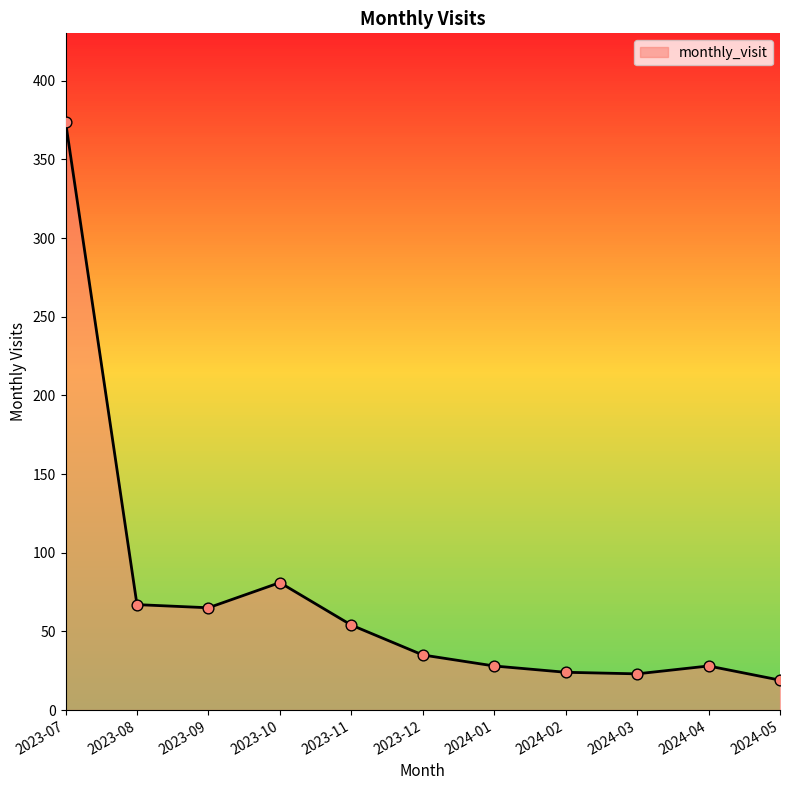

What is the change in value from 2023-11 to 2024-05?

-35